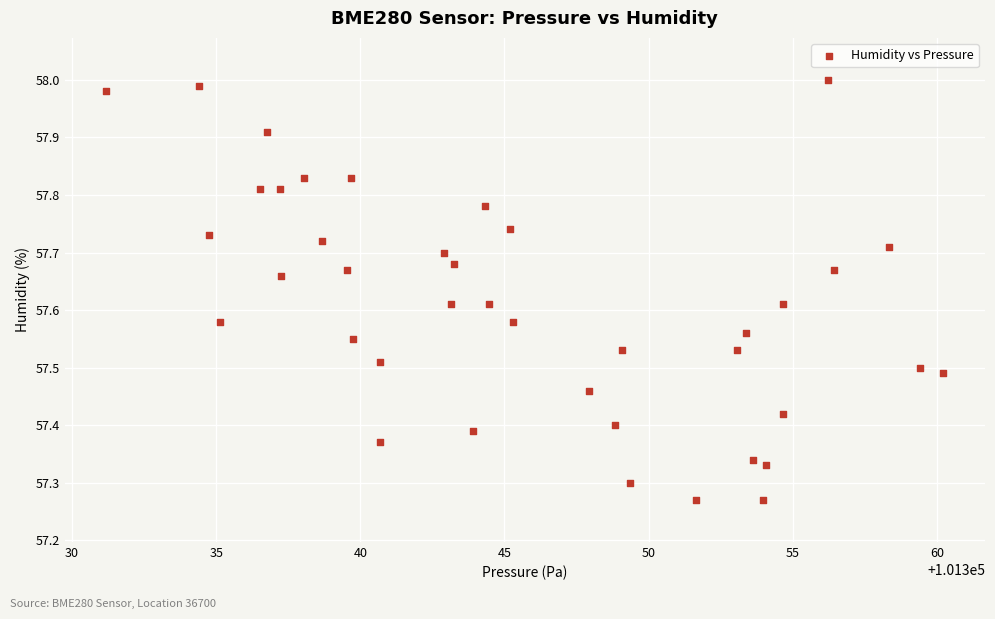

What is the range of Y values (max minus min)?

0.7